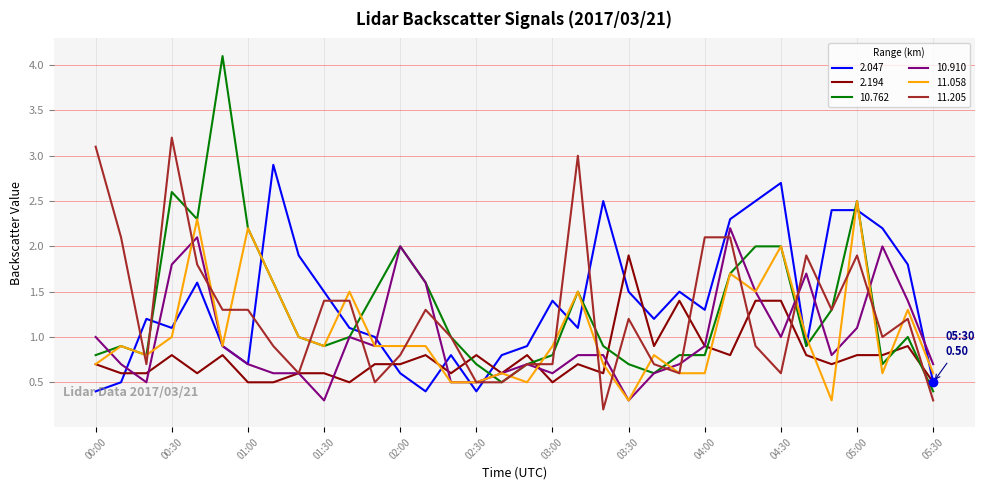

What is the minimum value for 2.194?

0.5